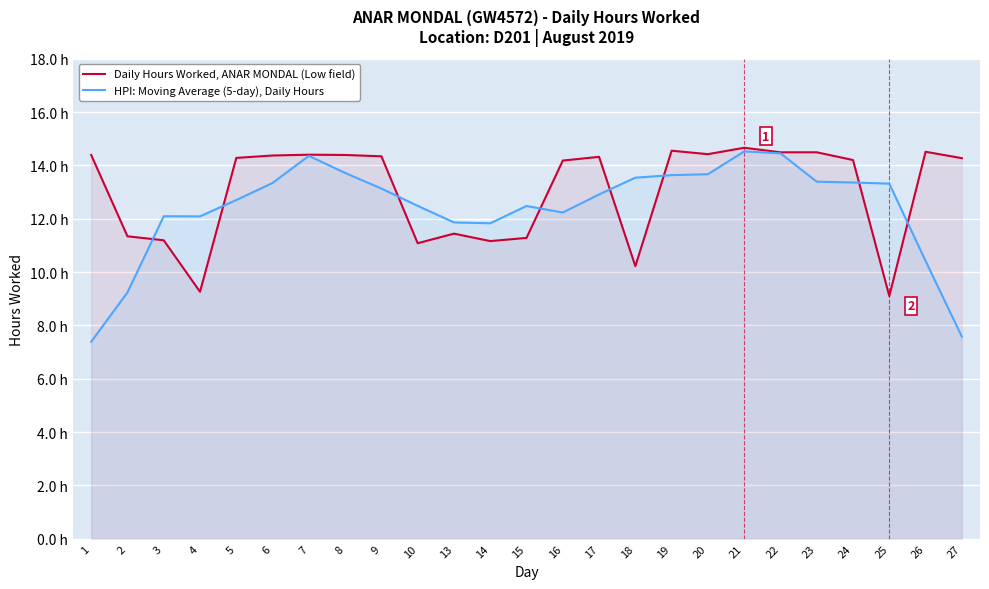

Where is the first local minimum for HPI: Moving Average (5-day), Daily Hours?

4